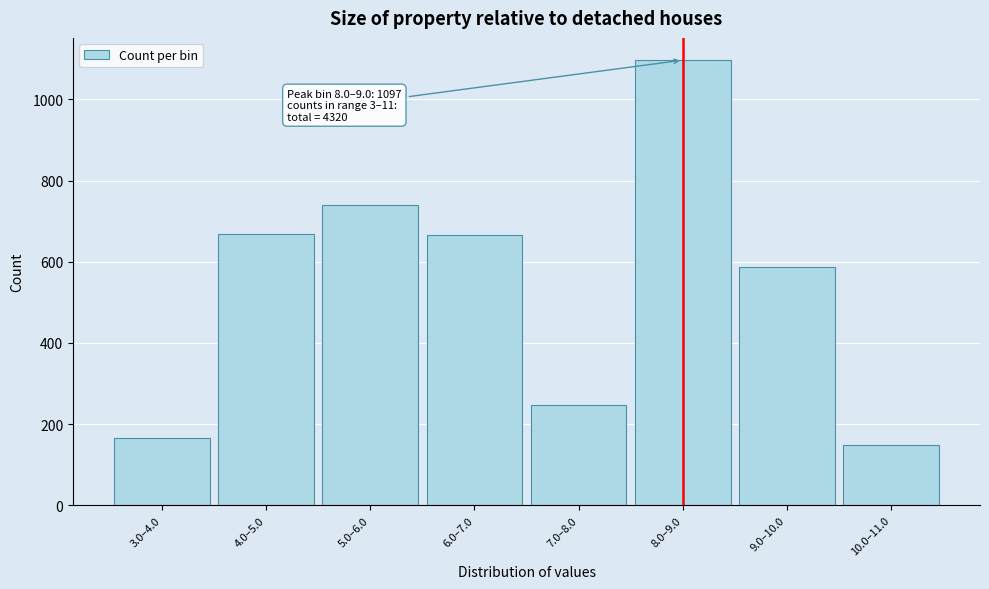

What is the approximate value at 8.0–9.0?

1097